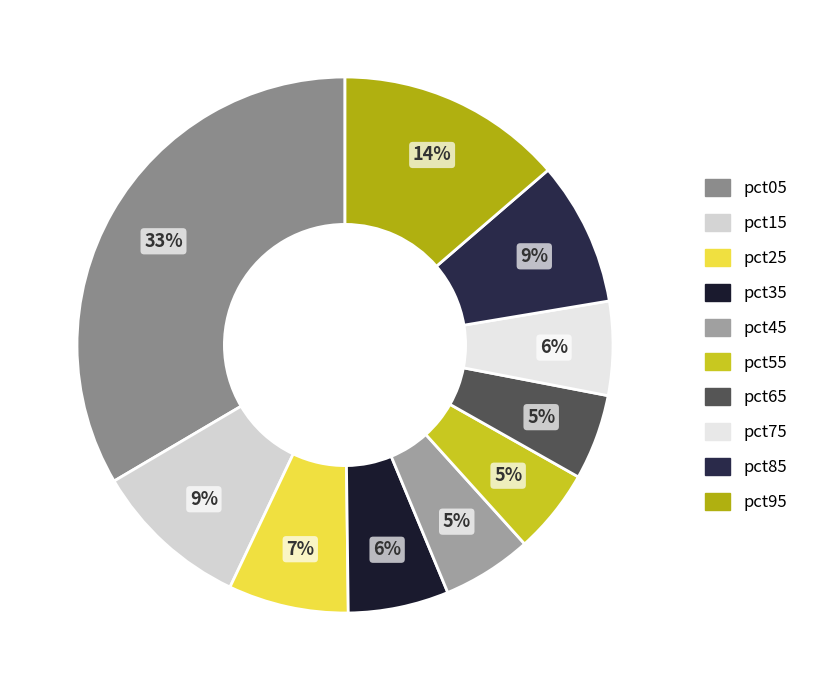

What is the smallest slice in the pie chart?

pct55